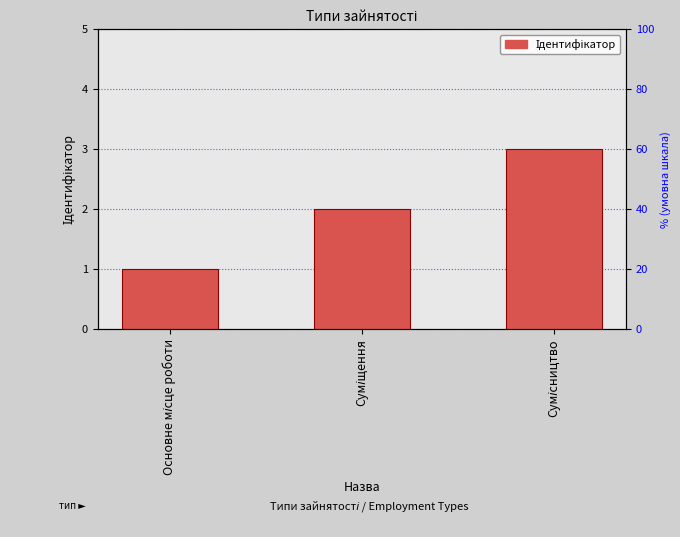

Count the number of categories in the chart.

3